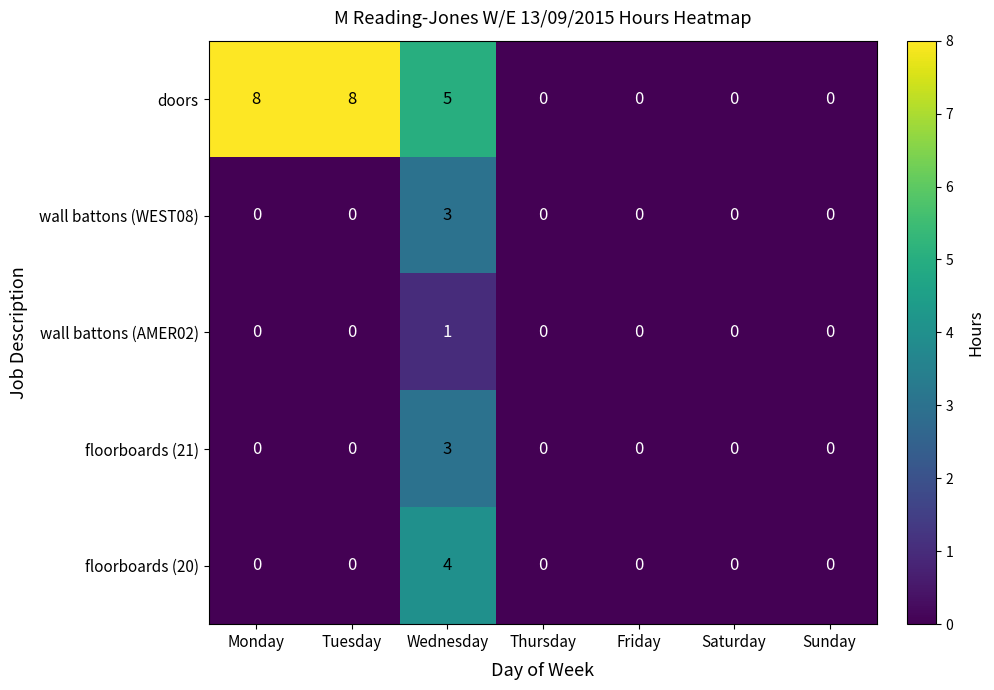

Which series has the widest spread of values?

doors